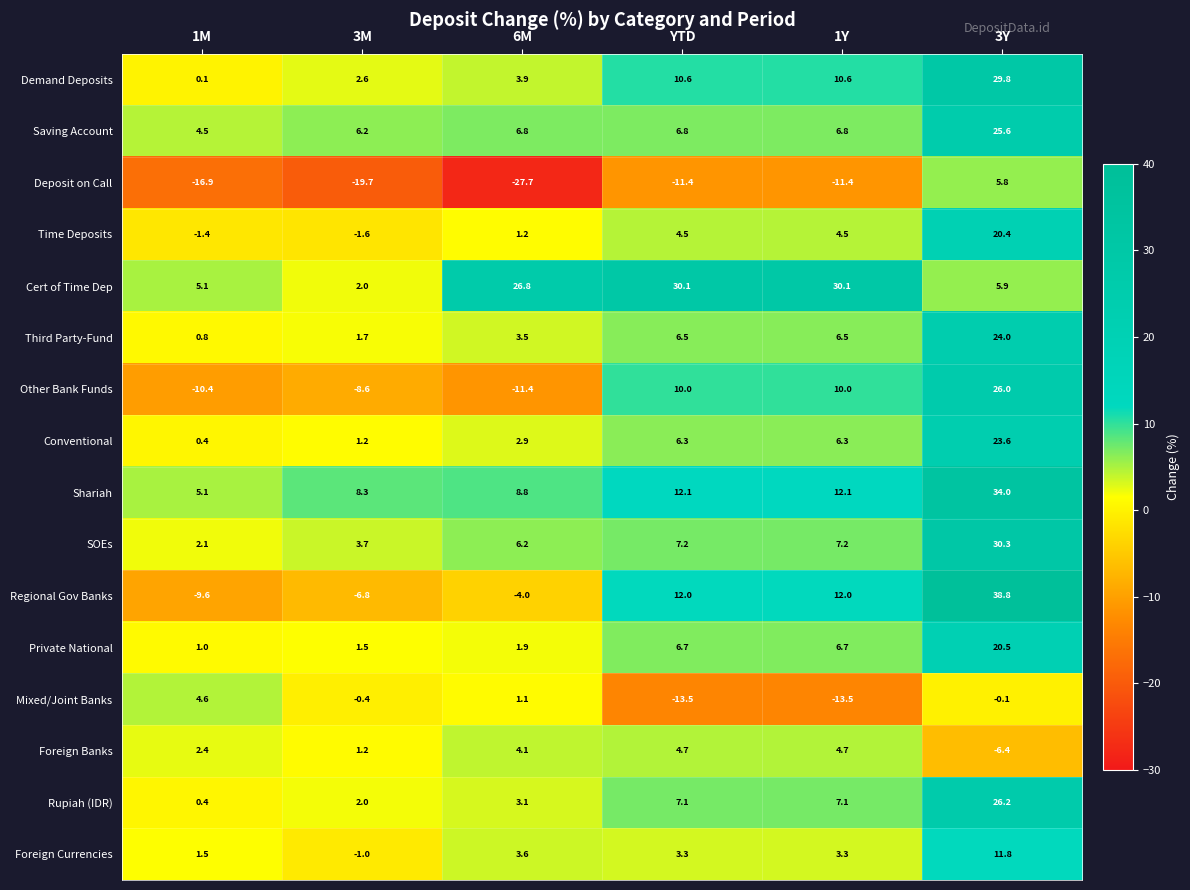

Where does the Rupiah (IDR) series first go above 7?

YTD